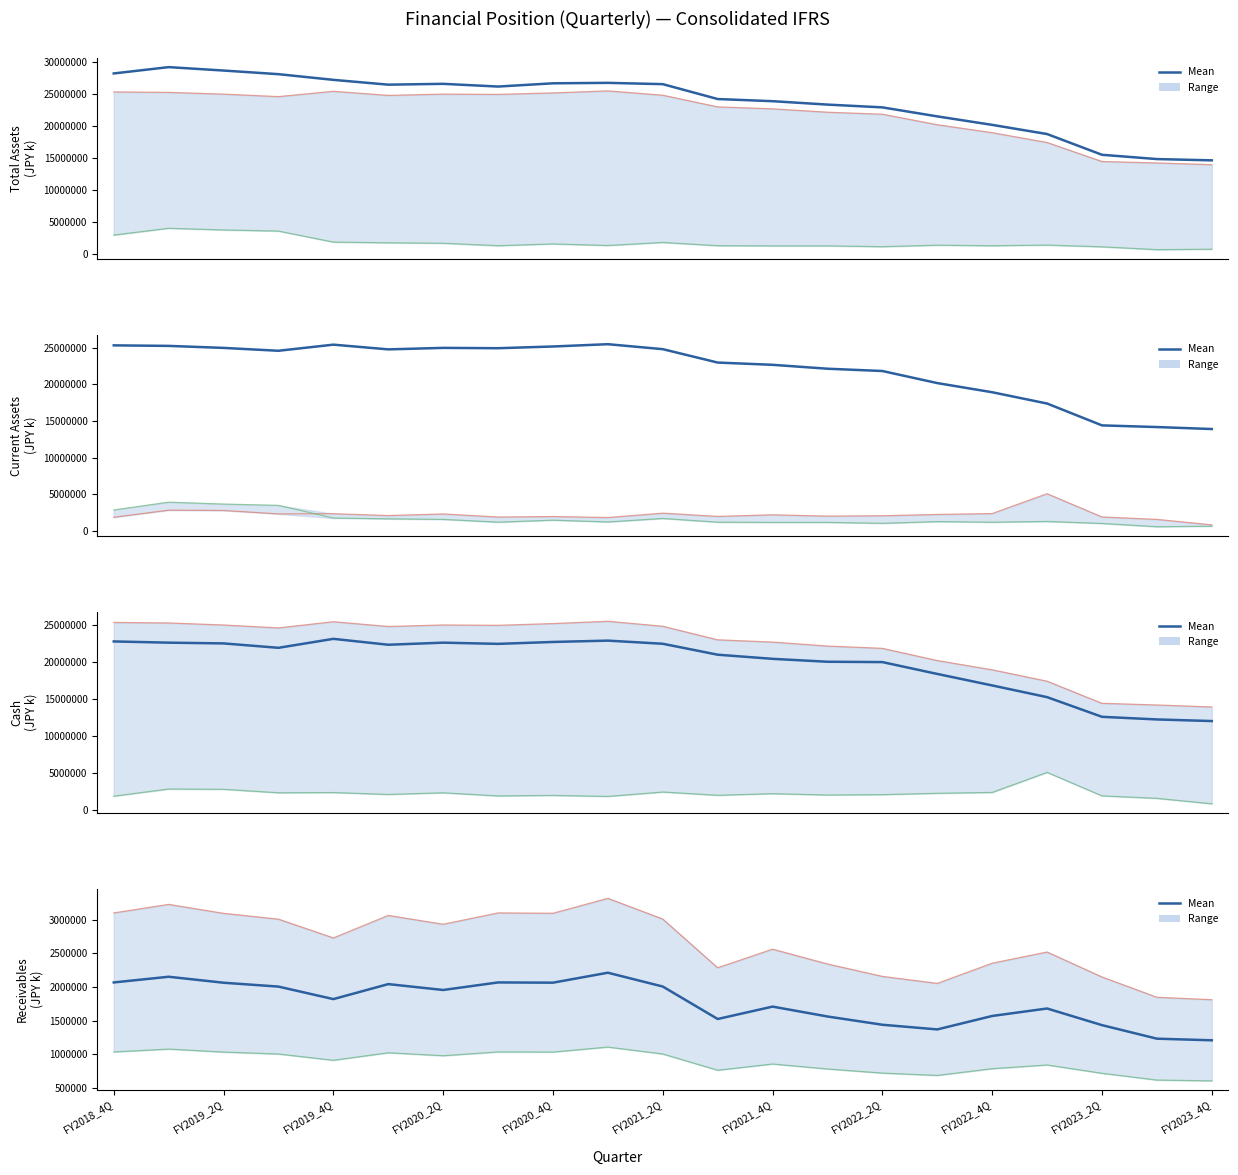

What is the average value?

1771292